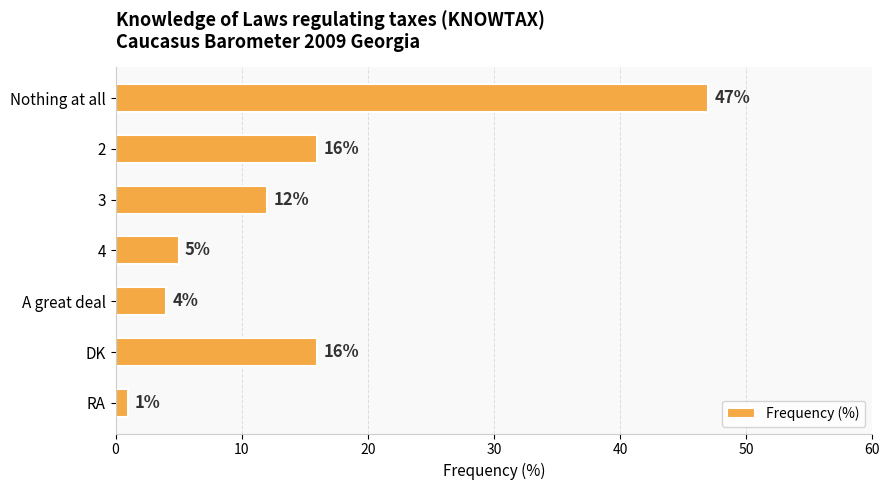

What is the maximum value shown in the chart?

47